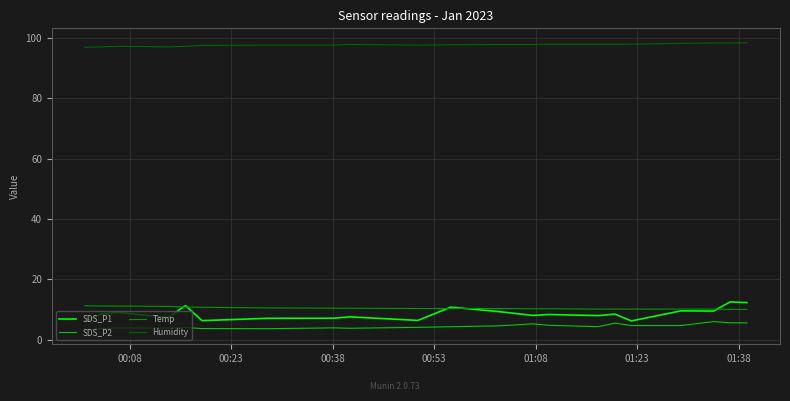

Which series has the widest spread of values?

SDS_P1